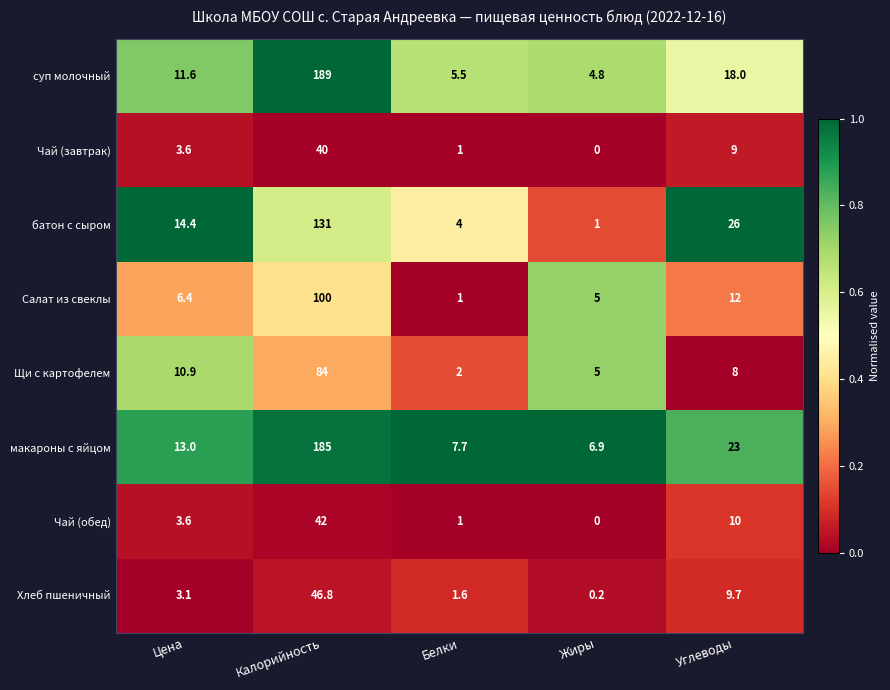

At which label does батон с сыром reach its minimum?

Жиры